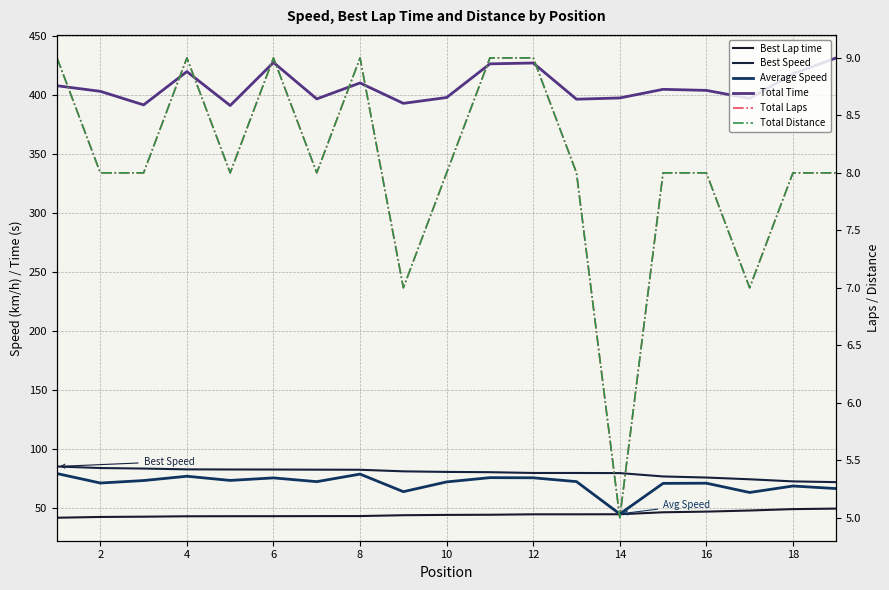

Reading left to right, list all the values displayed in this chart.

Best Lap time: 42.1	42.8	43.0	43.4	43.4	43.4	43.5	43.5	44.2	44.5	44.6	45.0	45.0	45.1	46.7	47.3	48.2	49.4	49.8
Best Speed: 85.5	84.2	83.7	83.0	82.9	82.9	82.8	82.7	81.4	80.9	80.6	80.0	80.0	79.9	77.0	76.1	74.6	72.9	72.2
Average Speed: 79.5	71.5	73.6	77.2	73.7	75.8	72.6	79.0	64.2	72.4	76.0	75.9	72.7	45.3	71.2	71.3	63.5	68.9	66.8
Total Time: 407.6	402.9	391.4	419.6	390.9	427.3	396.5	410.0	392.7	397.7	426.2	426.9	396.2	397.3	404.6	403.7	396.9	417.7	431.2
Total Laps: 9.0	8.0	8.0	9.0	8.0	9.0	8.0	9.0	7.0	8.0	9.0	9.0	8.0	5.0	8.0	8.0	7.0	8.0	8.0
Total Distance: 9.0	8.0	8.0	9.0	8.0	9.0	8.0	9.0	7.0	8.0	9.0	9.0	8.0	5.0	8.0	8.0	7.0	8.0	8.0